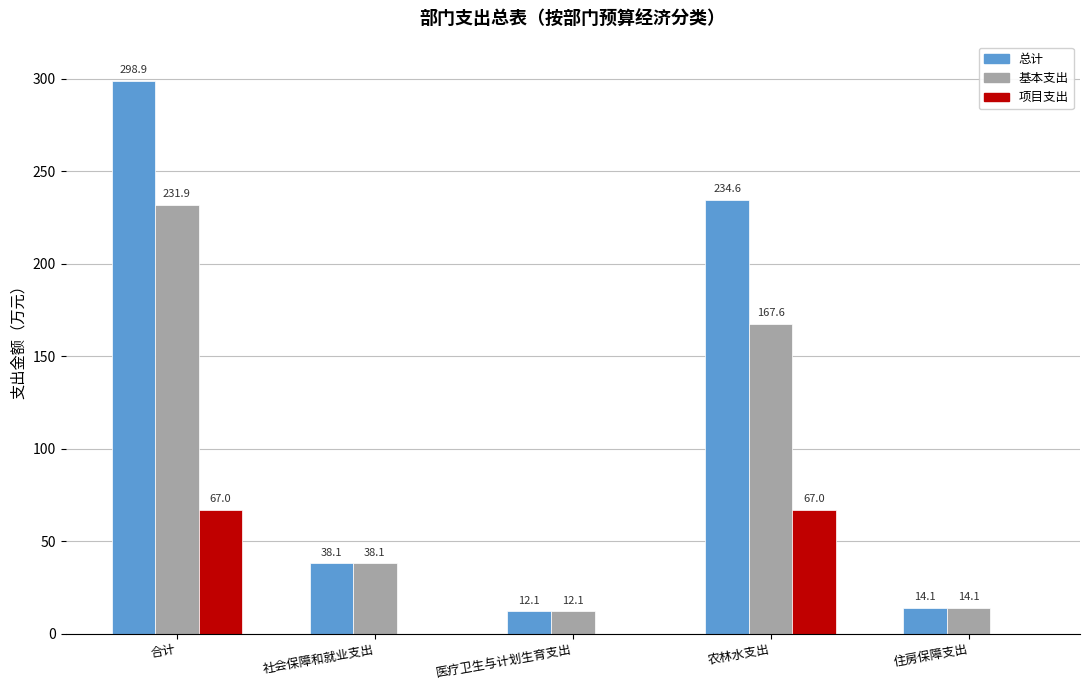

Reading left to right, what are all the values shown in this chart?

总计: 合计=298.9	社会保障和就业支出=38.1	医疗卫生与计划生育支出=12.1	农林水支出=234.6	住房保障支出=14.1
基本支出: 合计=231.9	社会保障和就业支出=38.1	医疗卫生与计划生育支出=12.1	农林水支出=167.6	住房保障支出=14.1
项目支出: 合计=67.0	社会保障和就业支出=0.0	医疗卫生与计划生育支出=0.0	农林水支出=67.0	住房保障支出=0.0